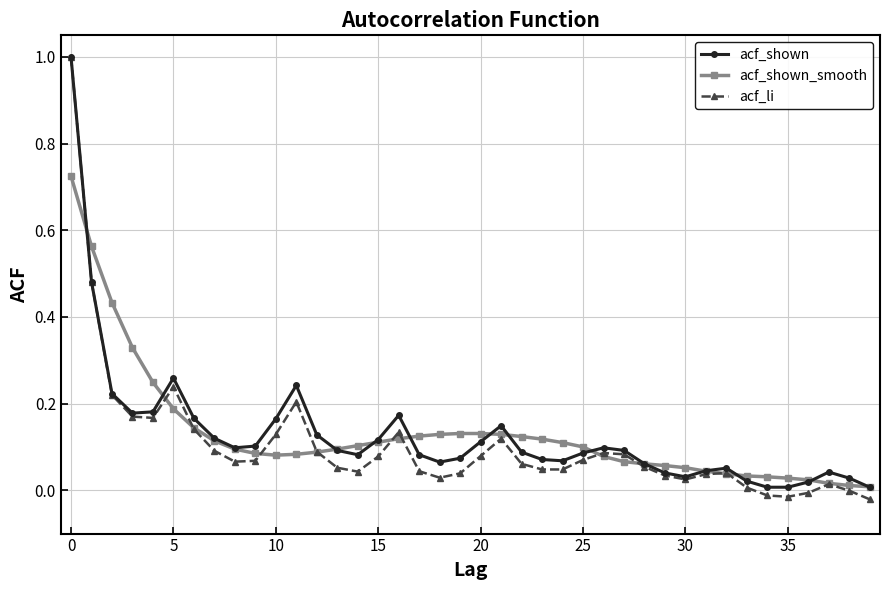

True or false: acf_shown has more than 0 interior local peaks.

True